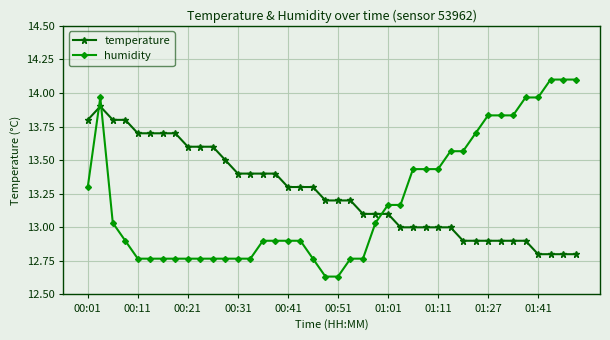

Which series has the widest spread of values?

humidity